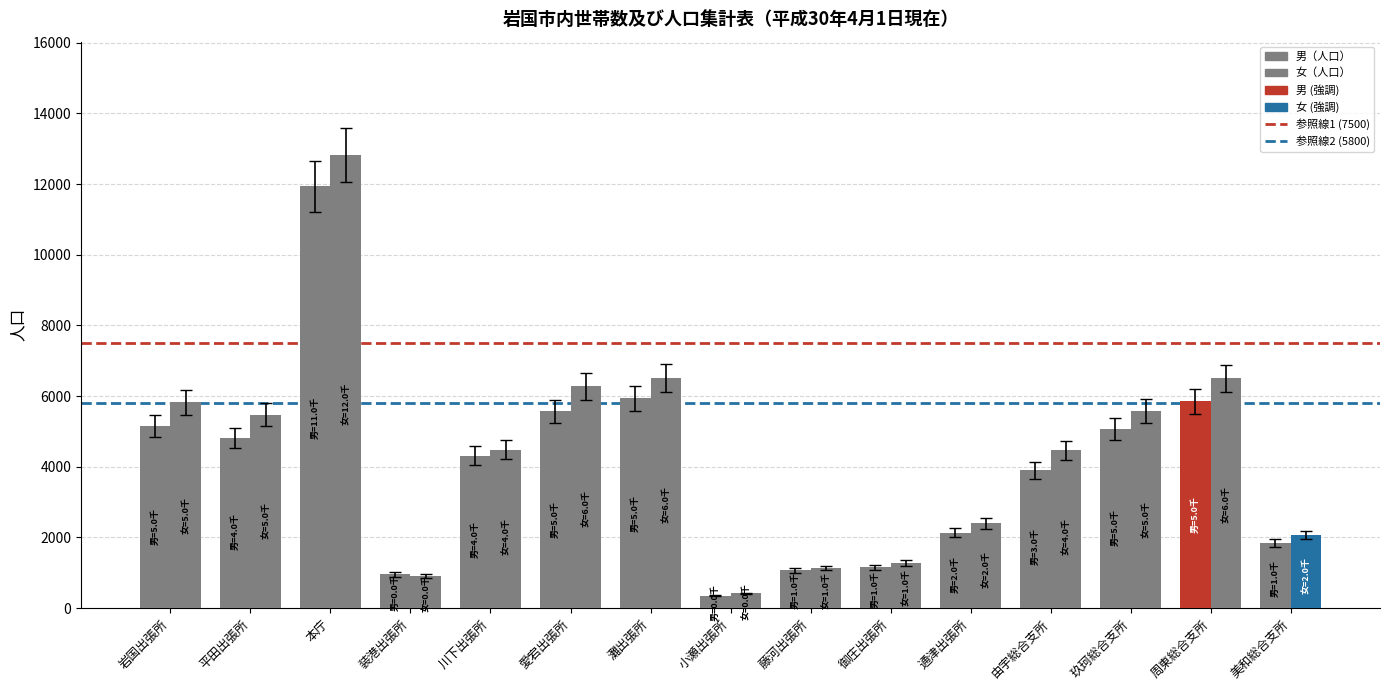

What is the difference between the highest and lowest values at 装港出張所?

40